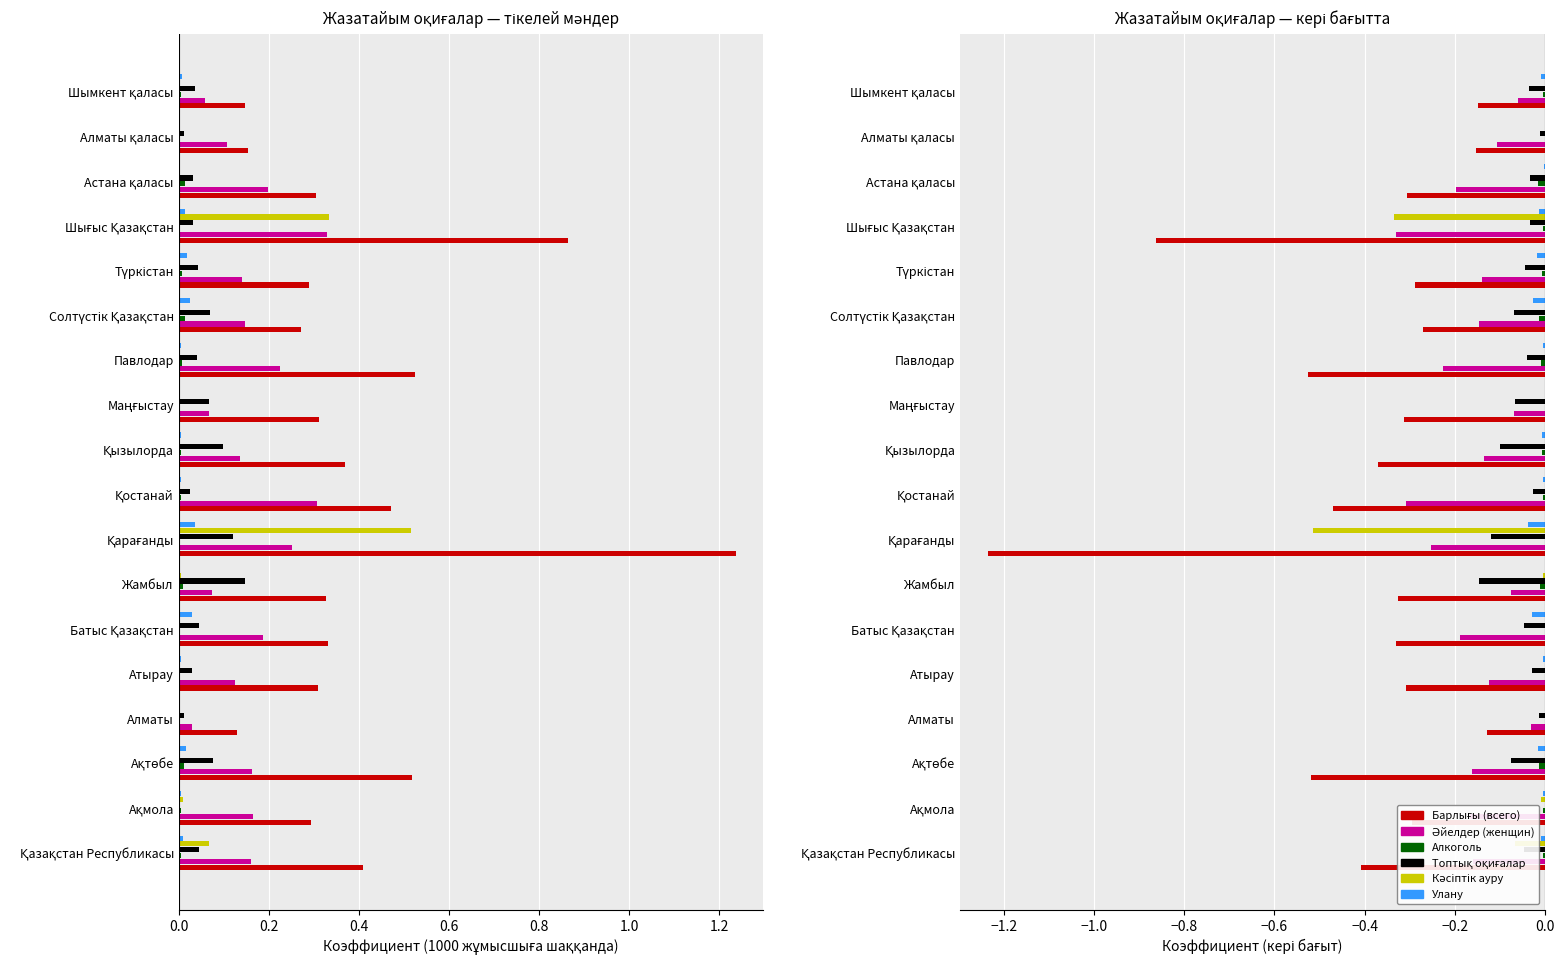

True or false: Кәсіптік ауру has a value of 0.0 at Ақтөбе.

True